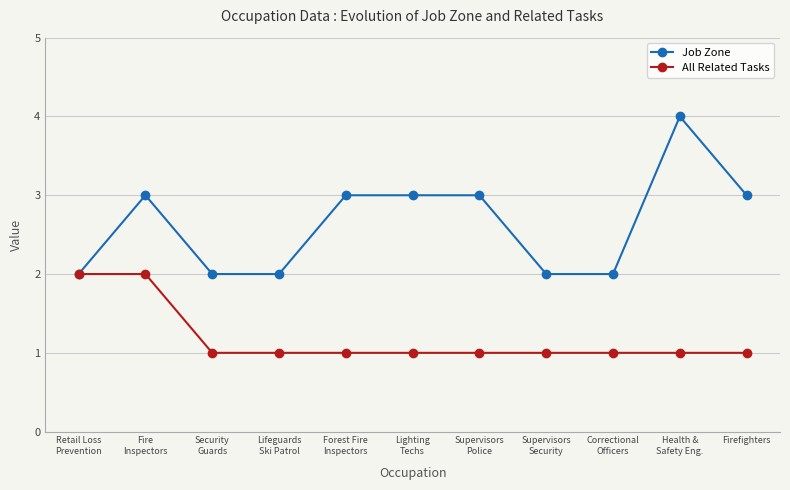

Rank the series by their maximum value, from highest to lowest.

Job Zone, All Related Tasks